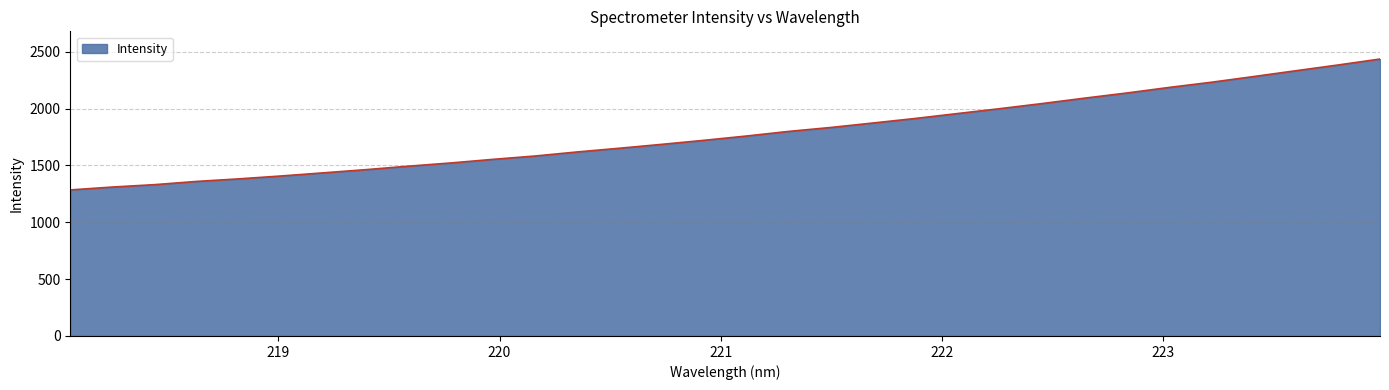

What is the maximum value shown in the chart?

2436.3